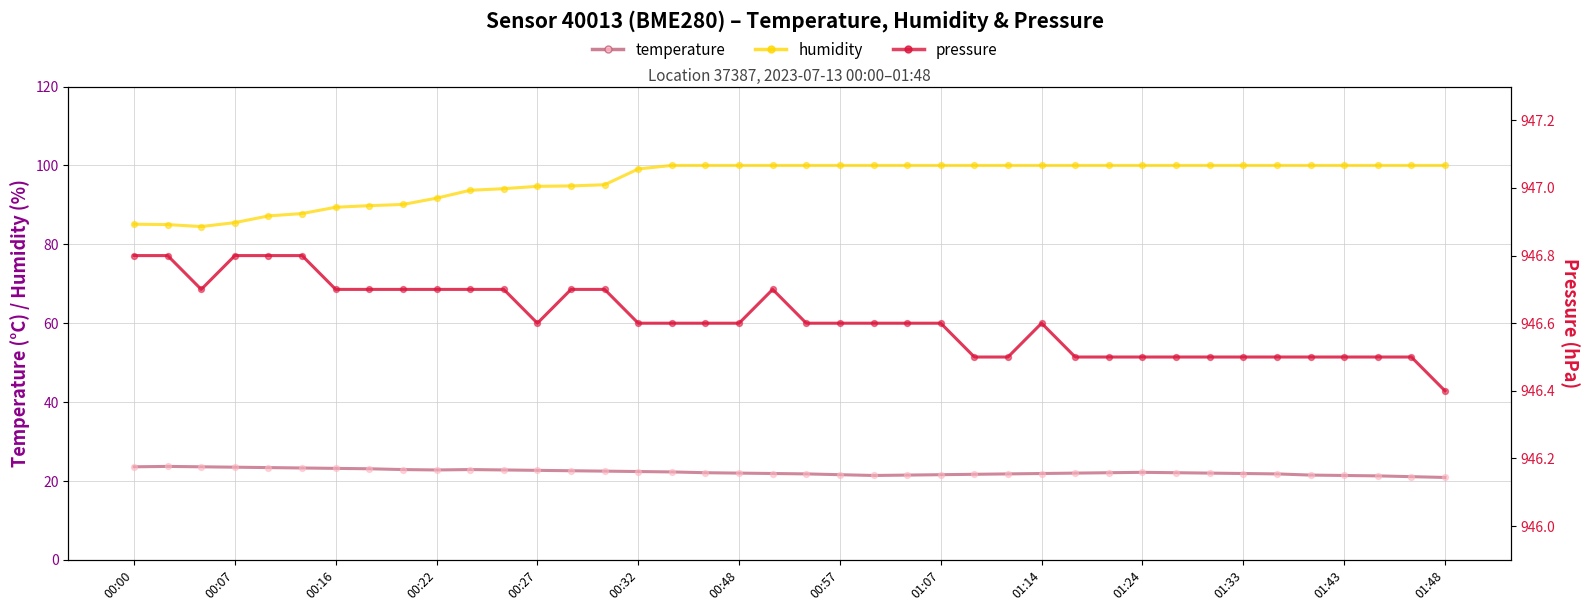

Which series contains the highest Y value?

pressure